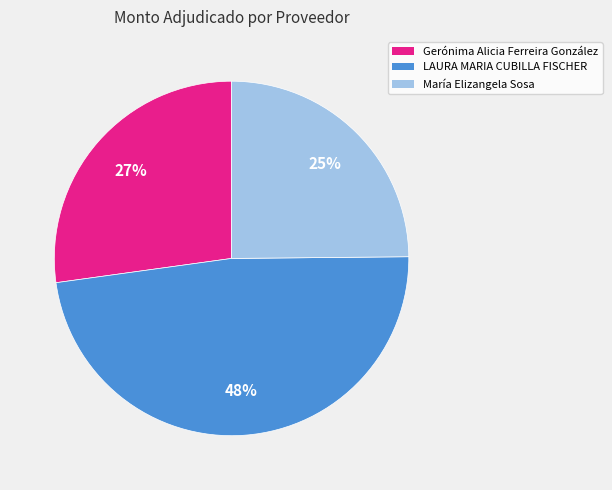

What percentage is the Gerónima Alicia Ferreira González slice, to the nearest percent?

27%